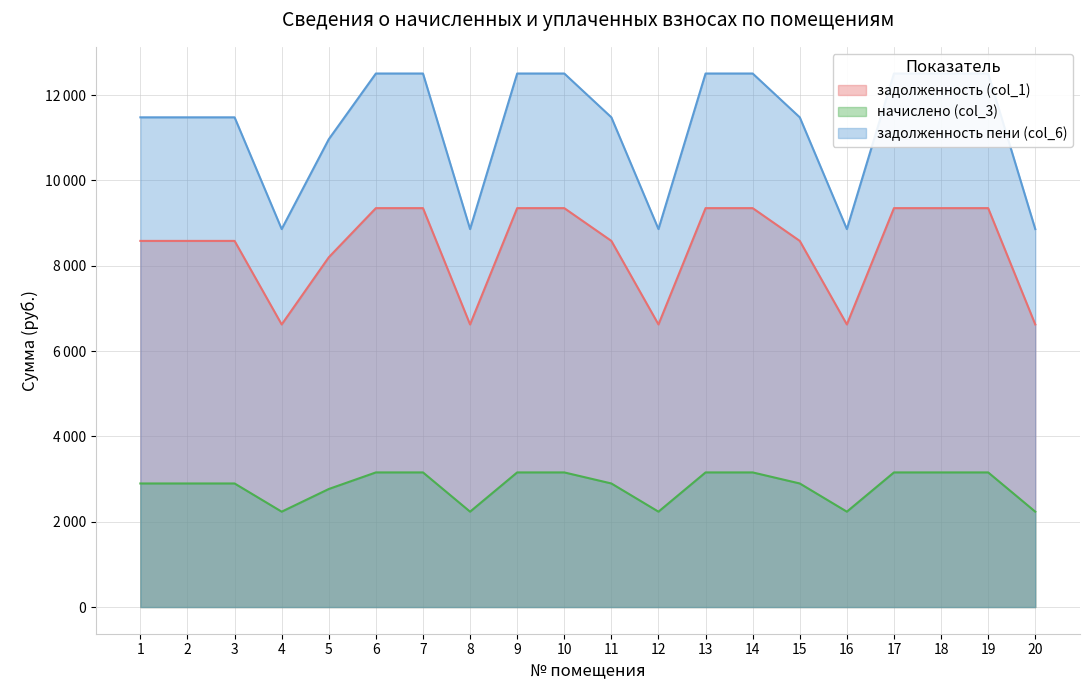

Where does the задолженность пени (col_6) series first go above 11478?

1